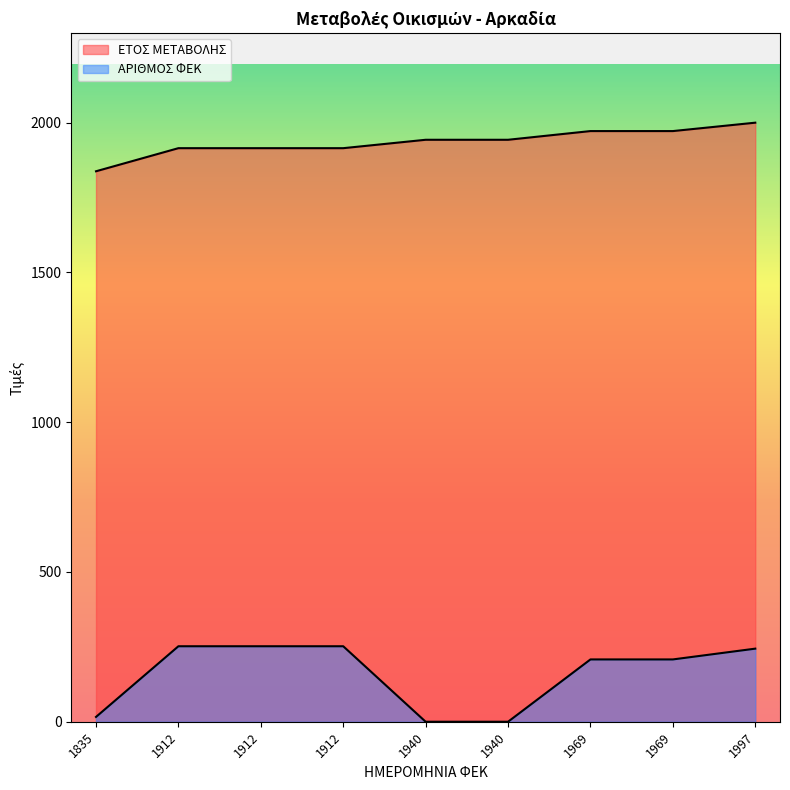

How many lines are shown in the chart?

2